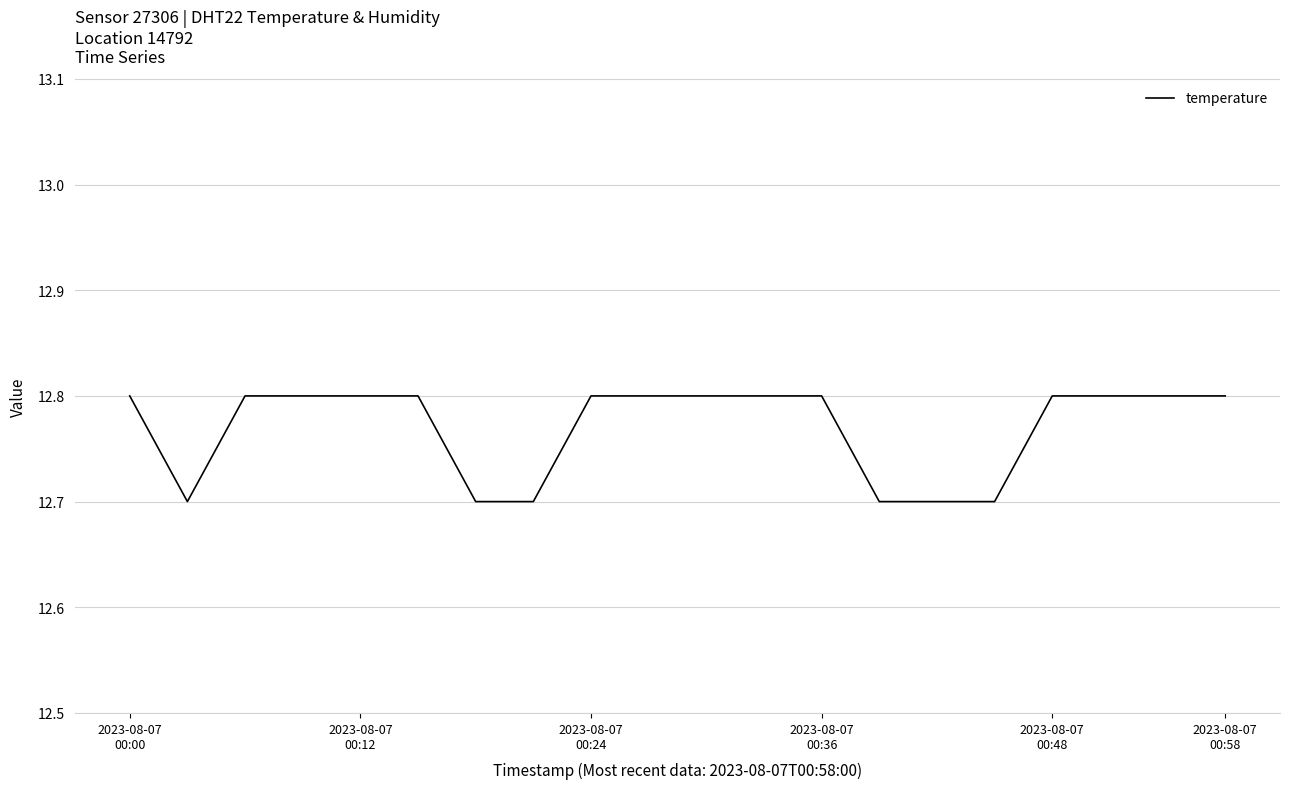

How many distinct data groups are displayed?

1